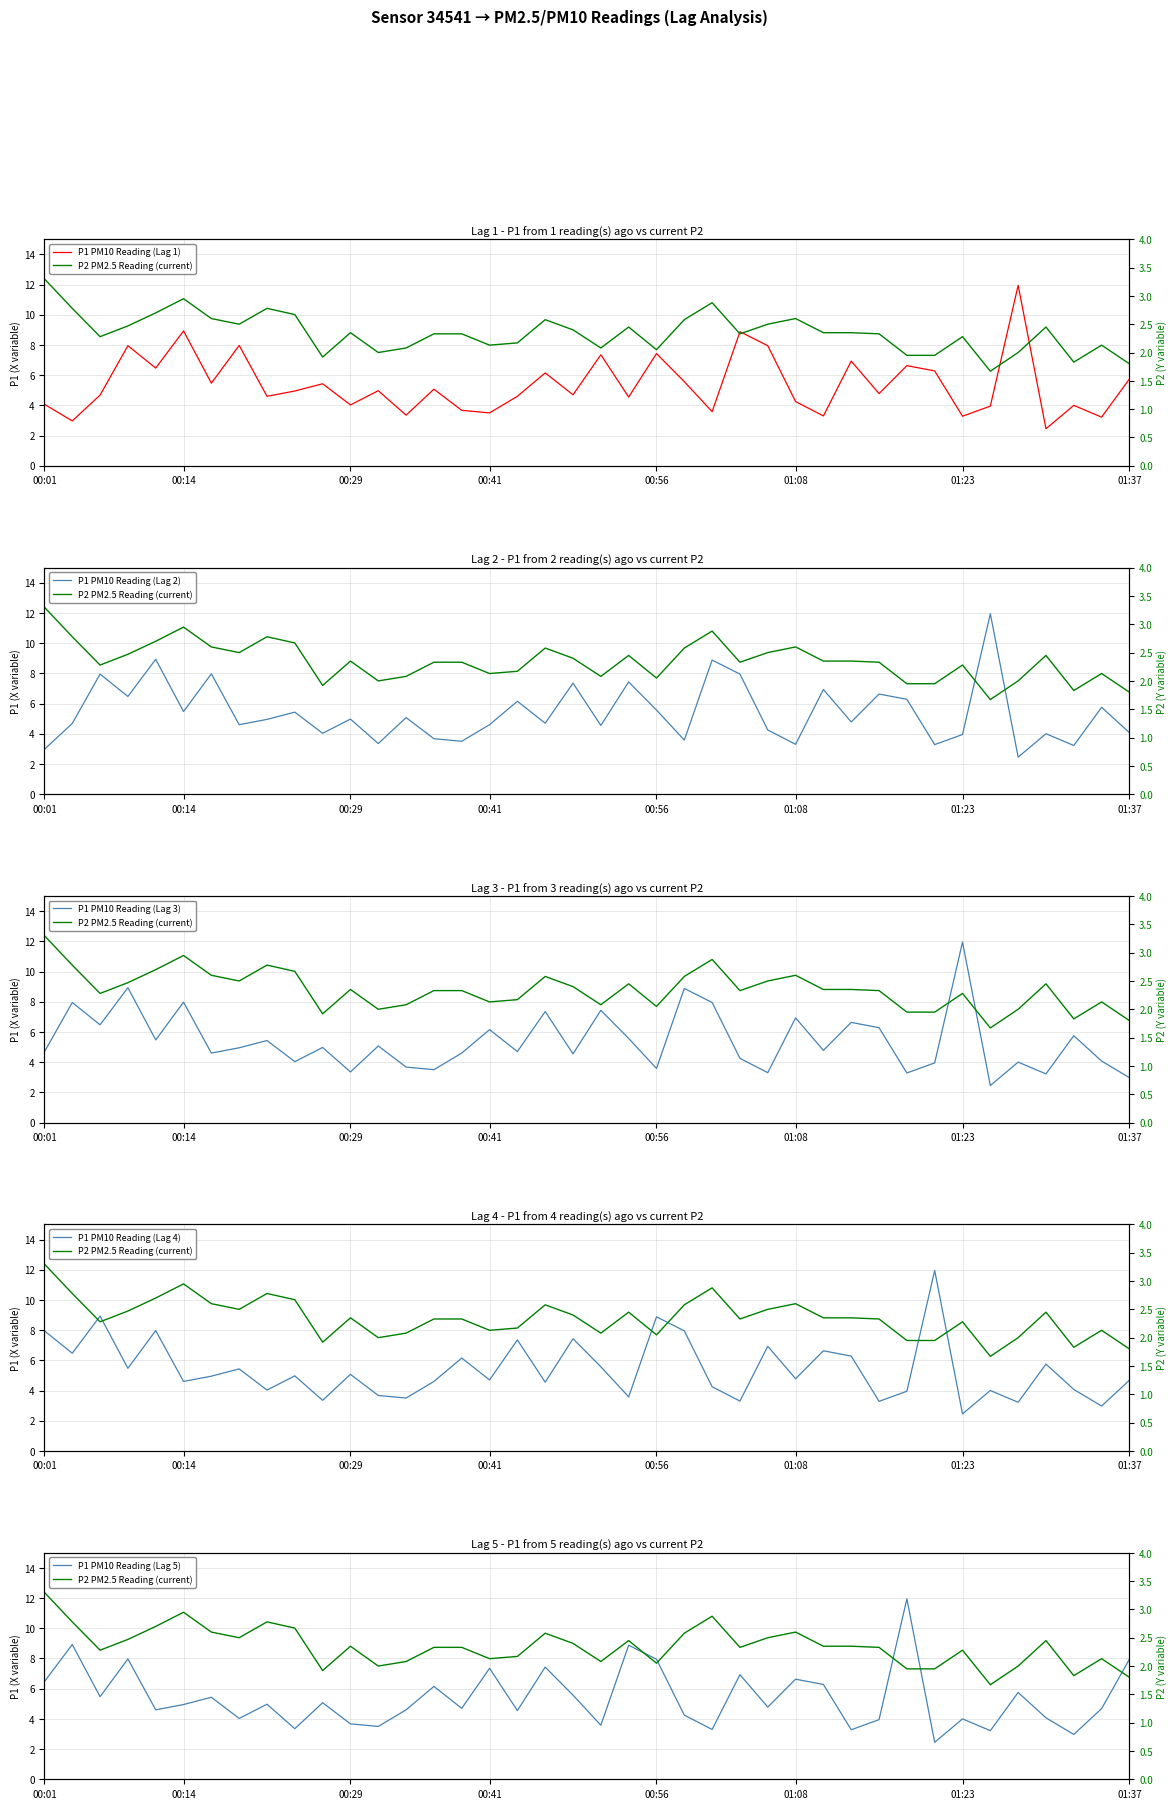

What is the lowest value of the P1 PM10 Reading (Lag 1) series?

2.5